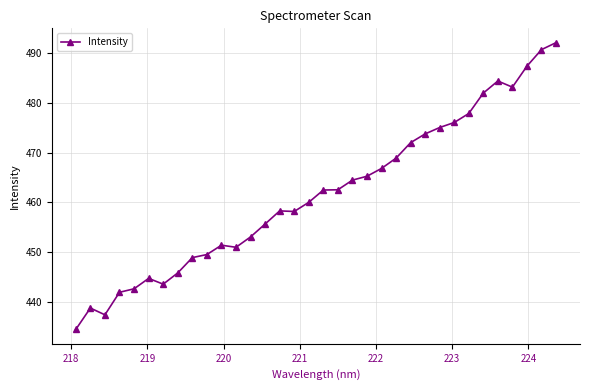

What is the difference between the second highest and second lowest values?

53.3